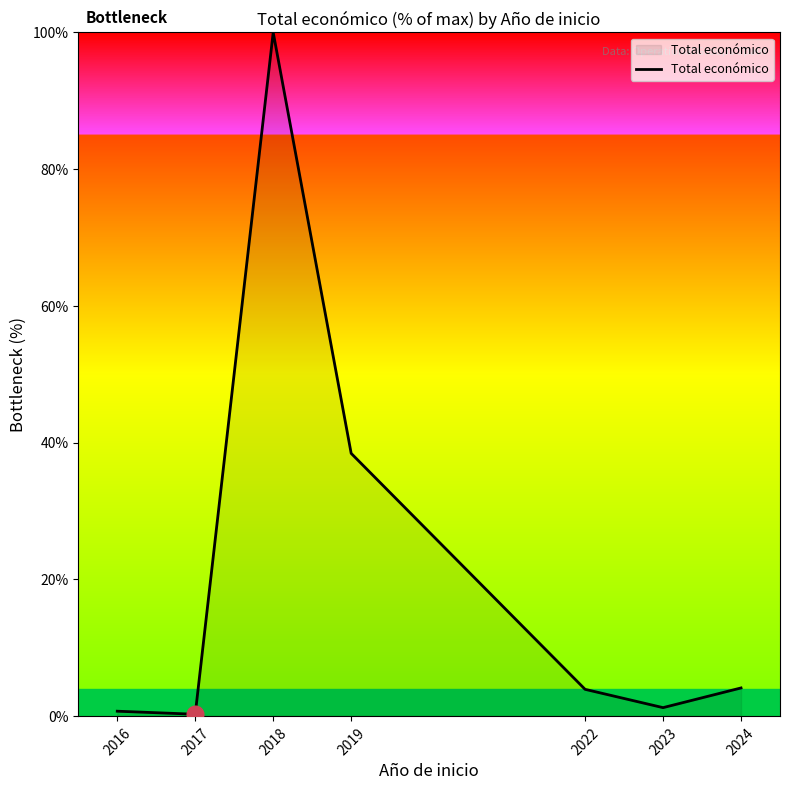

What is the difference between the values at 2019 and 2016?

37.7